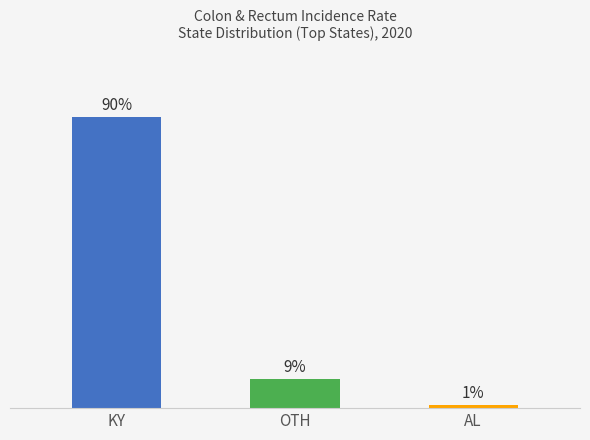

Which category has the lowest value across all series?

AL